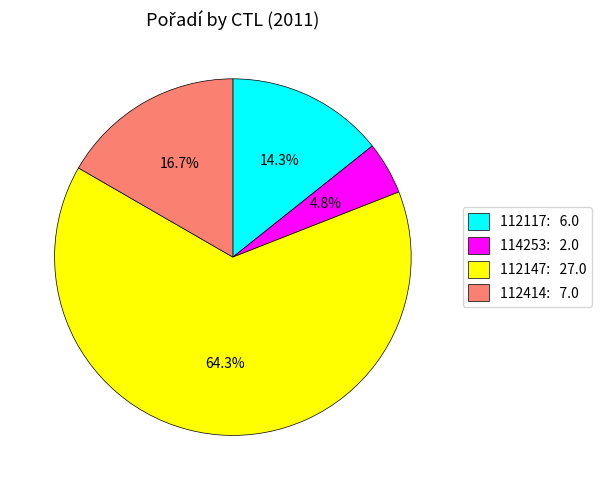

What is the smallest slice in the pie chart?

114253